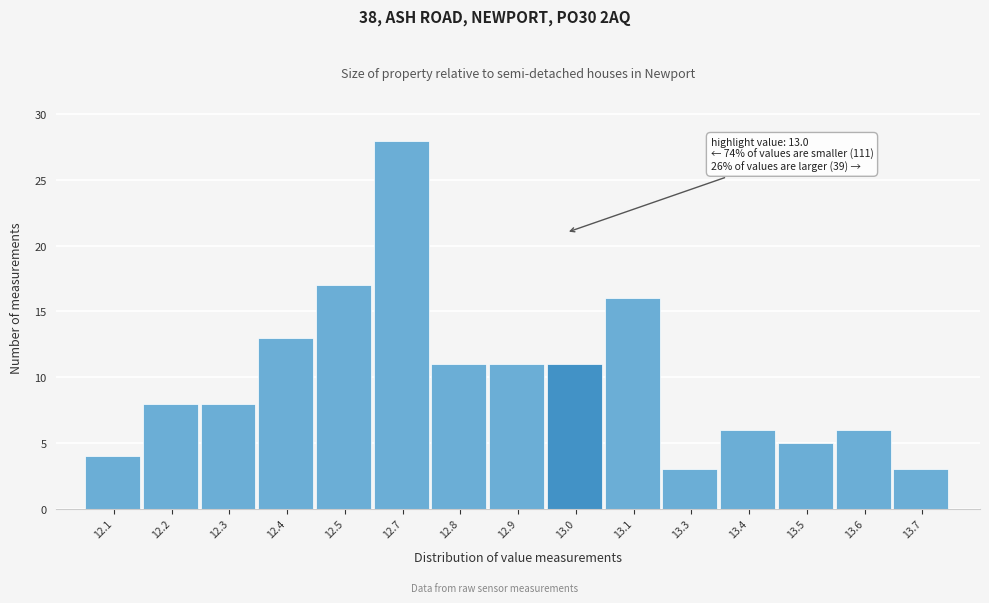

Reading left to right, extract all data points from this chart.

4	8	8	13	17	28	11	11	11	16	3	6	5	6	3